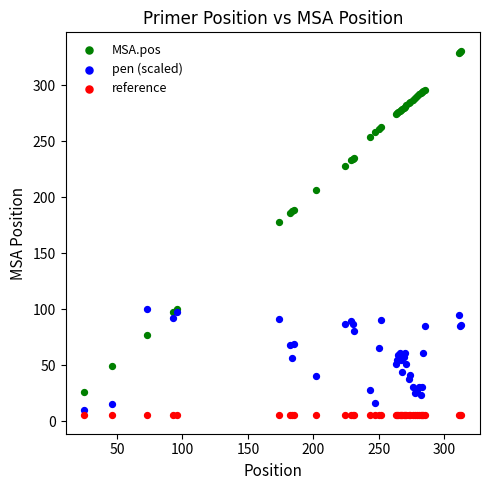

Which series reaches the maximum Y coordinate?

MSA.pos